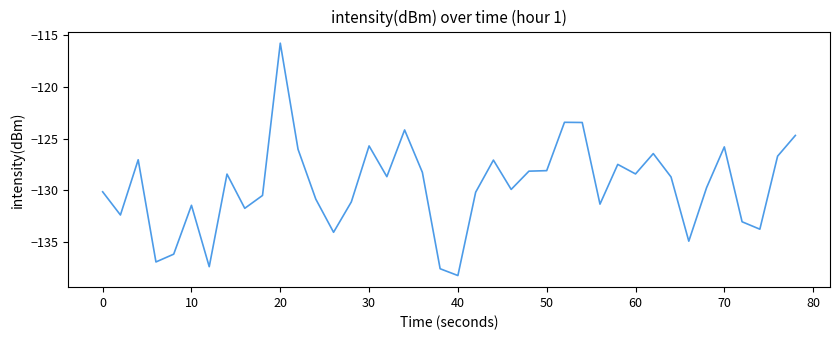

What is the difference between the maximum and minimum values?

22.4